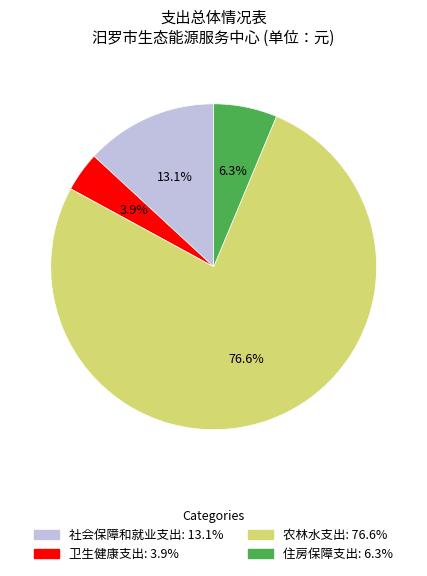

The 卫生健康支出 slice represents 4% of the pie. True or false?

True